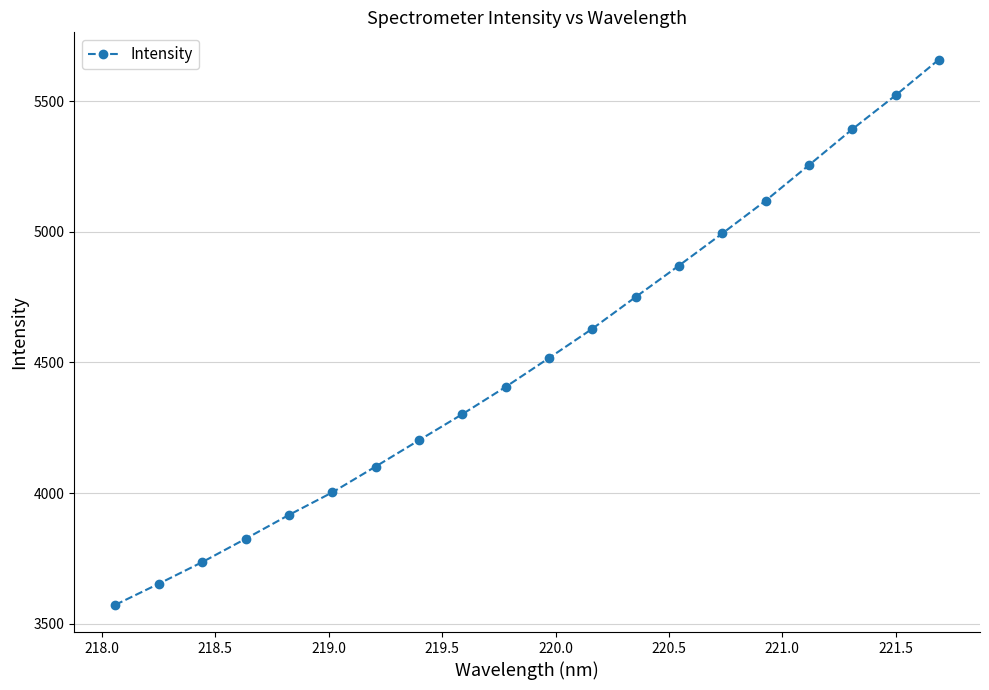

True or false: there are more than 0 points higher than both neighbors.

False